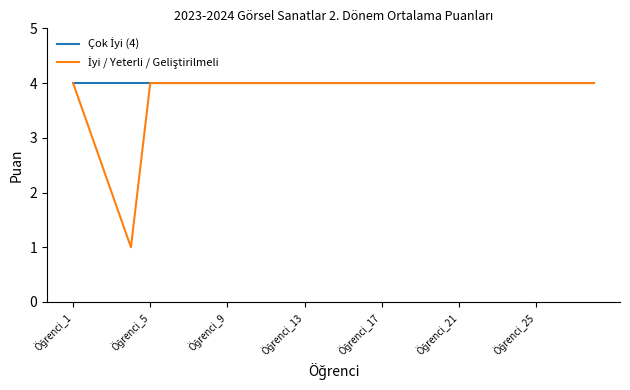

What is the maximum value shown in the chart?

4